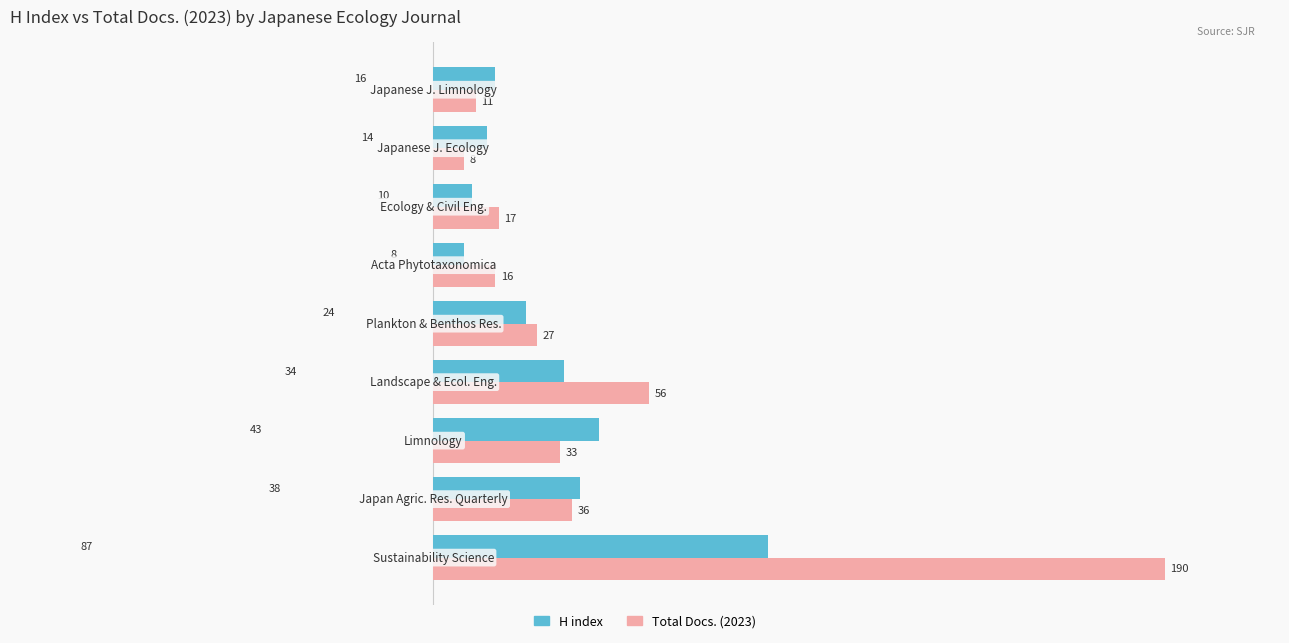

What is the difference between the second highest and second lowest values in the H index series?

33